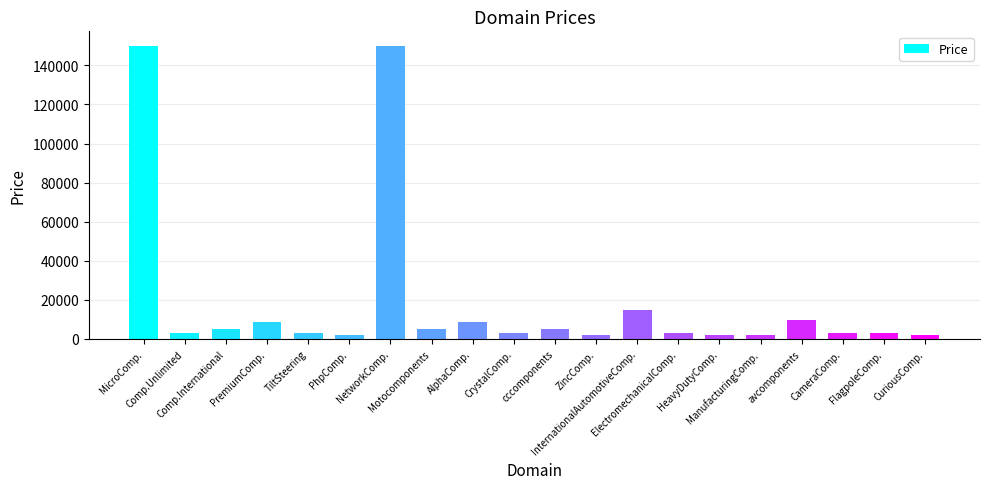

Count the number of data series in this chart.

1